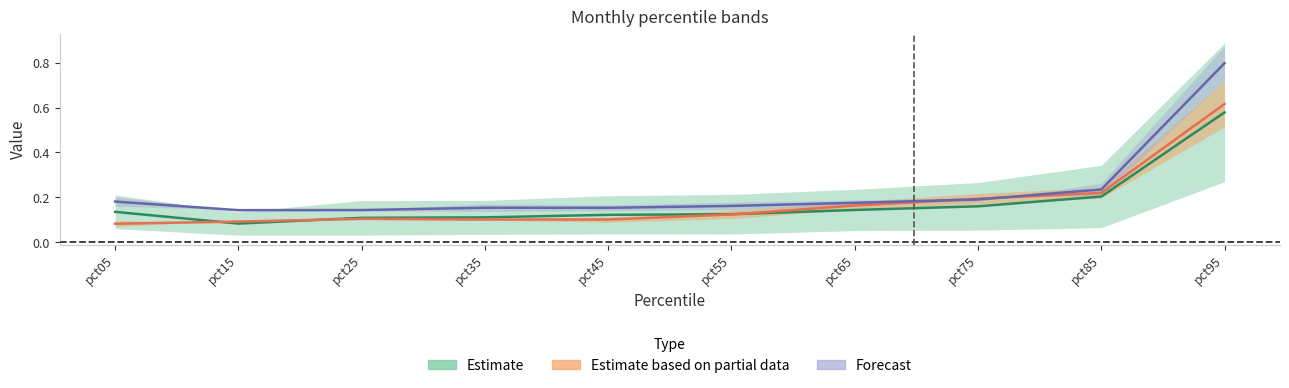

True or false: Jan and Feb intersect in this chart.

False